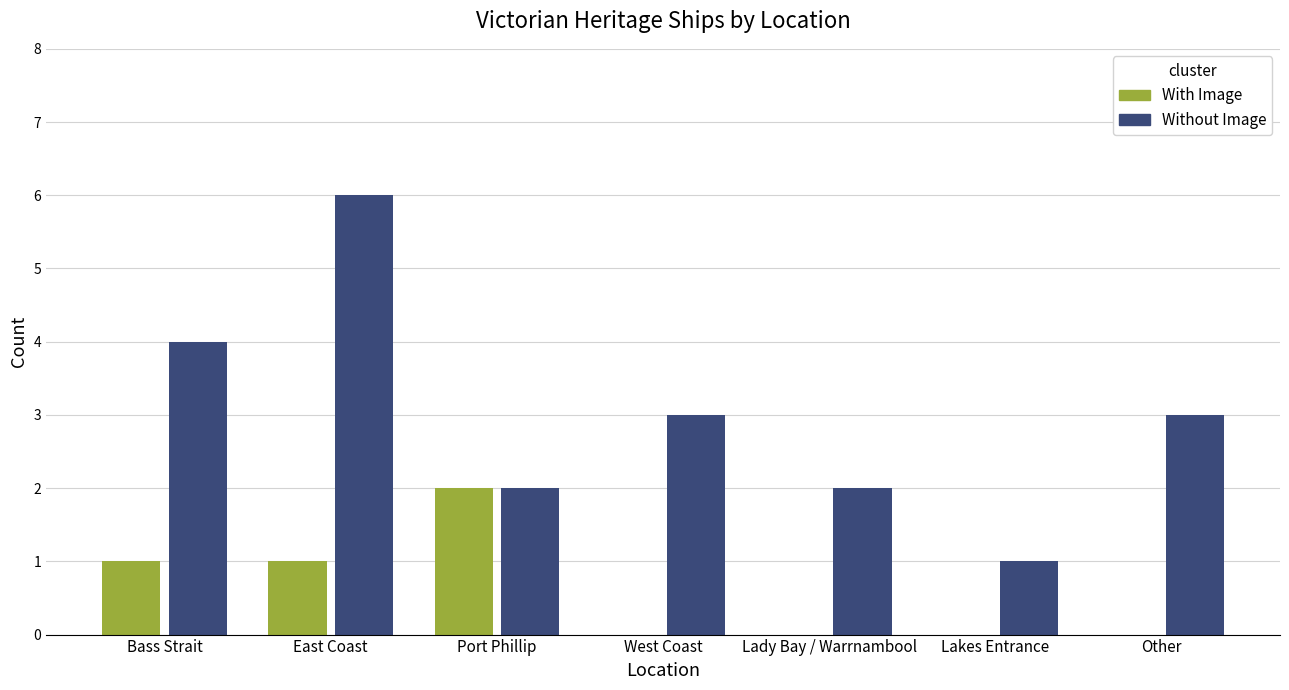

What is the sum of the Without Image values at Lady Bay / Warrnambool and Port Phillip?

4